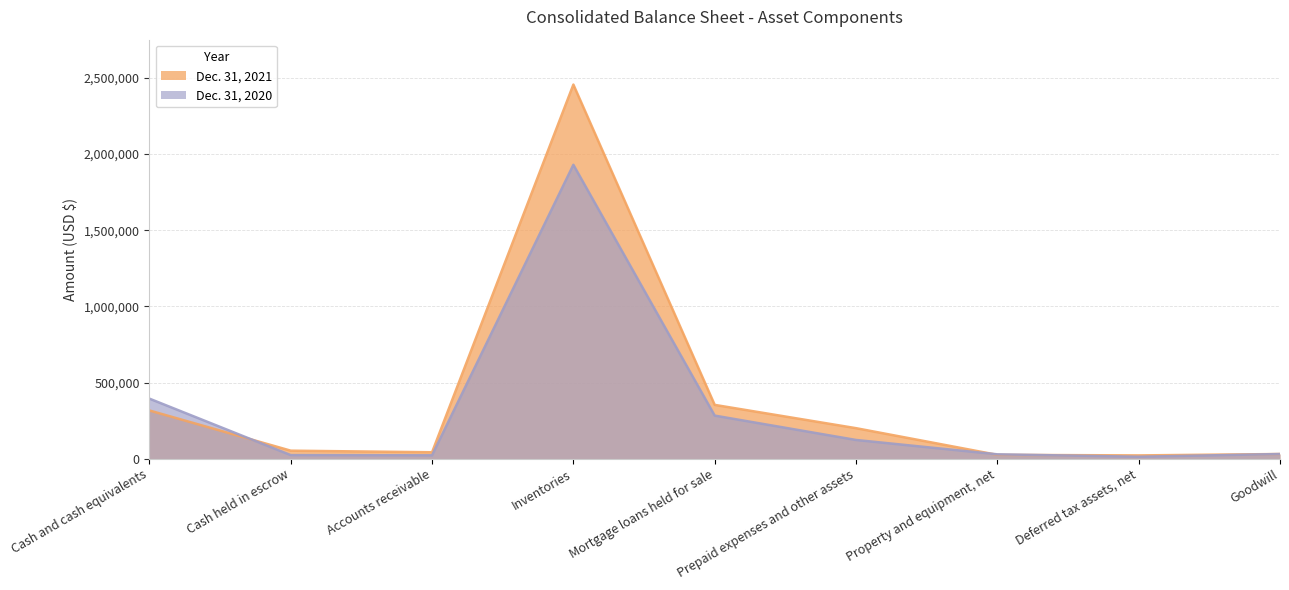

After their last crossing, which series has the higher values: Dec. 31, 2020 or Dec. 31, 2021?

Dec. 31, 2021